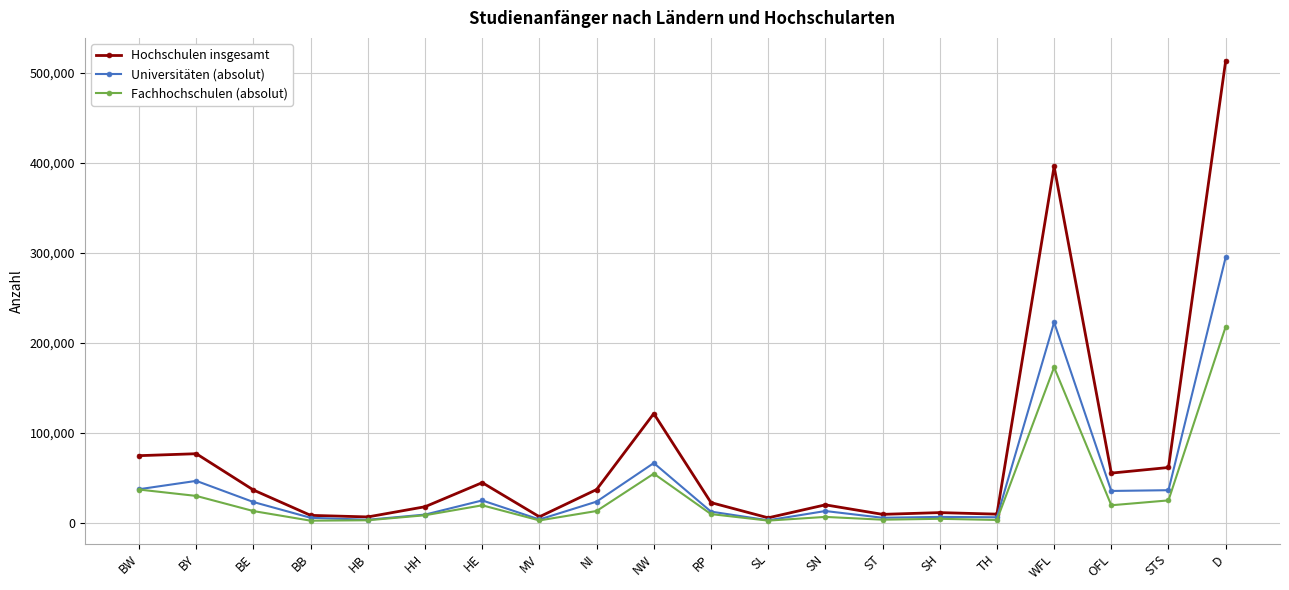

What are all the series names shown in the legend?

Hochschulen insgesamt, Universitäten (absolut), Fachhochschulen (absolut)